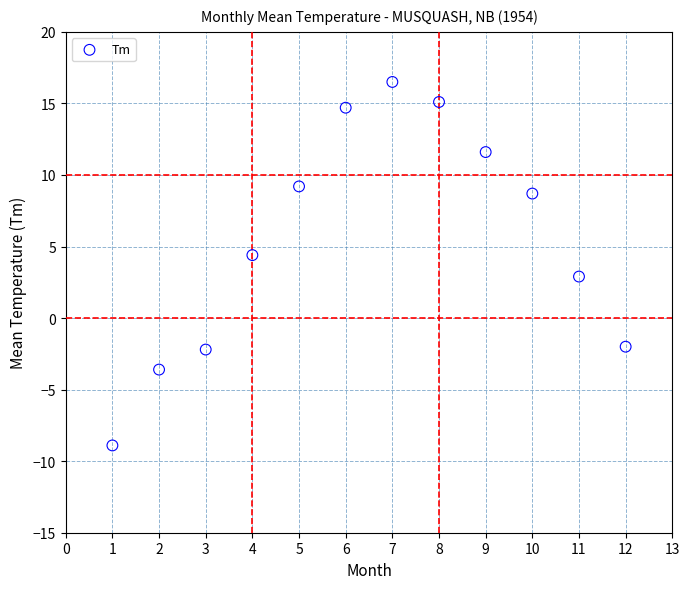

What is the average X value?

6.5